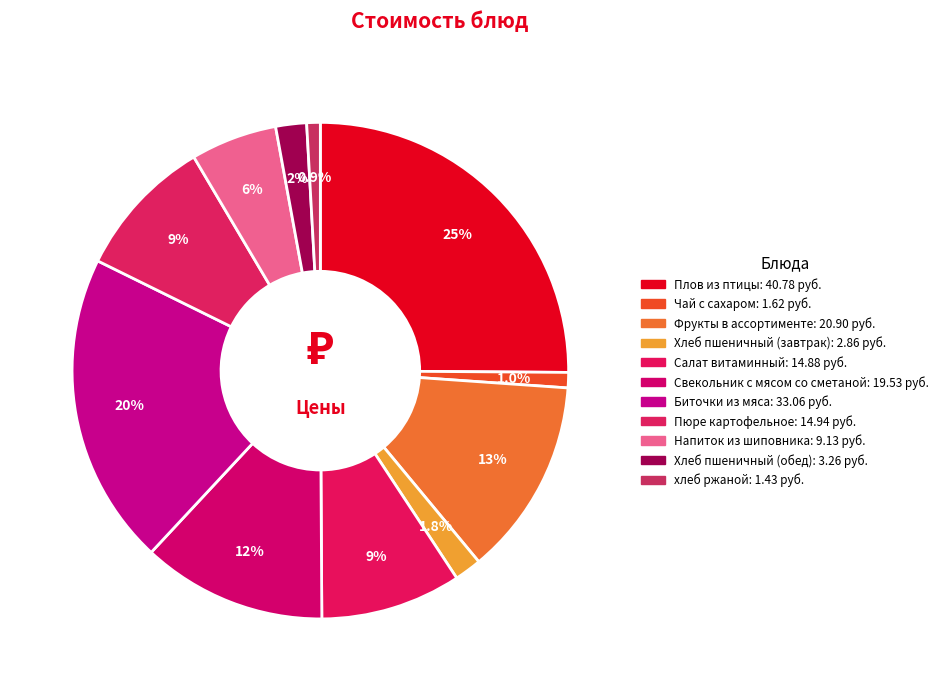

Which slice is the largest?

Плов из птицы